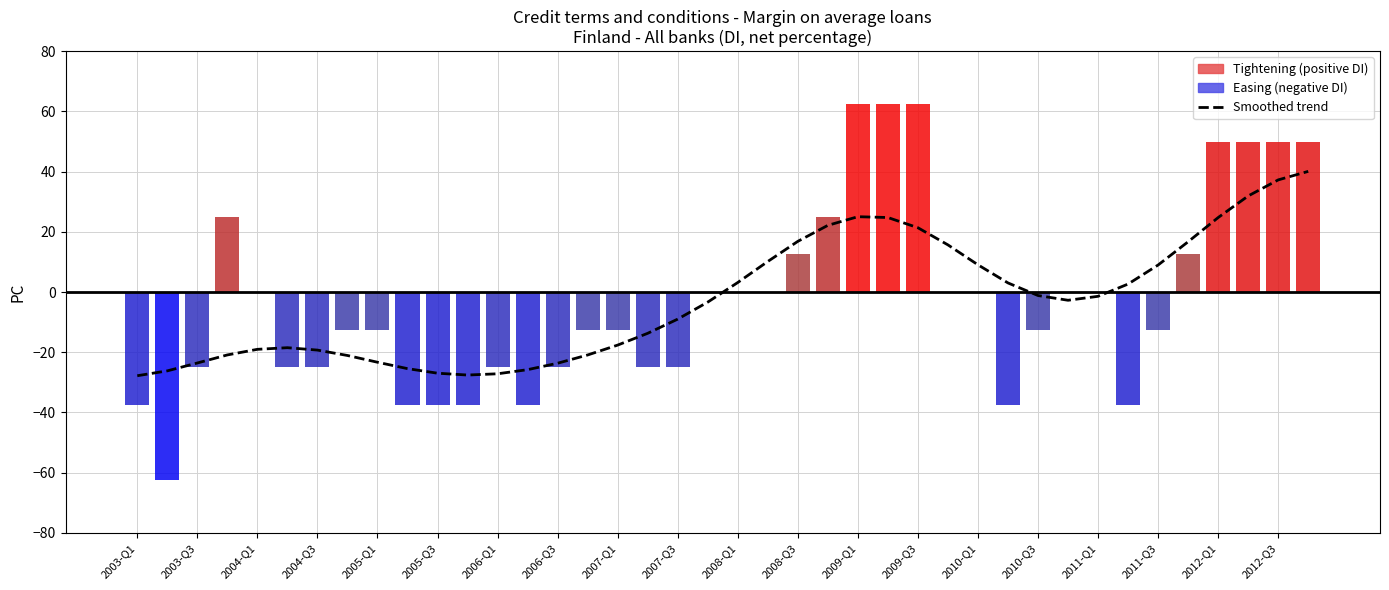

What is the difference between the maximum and minimum values?

67.9